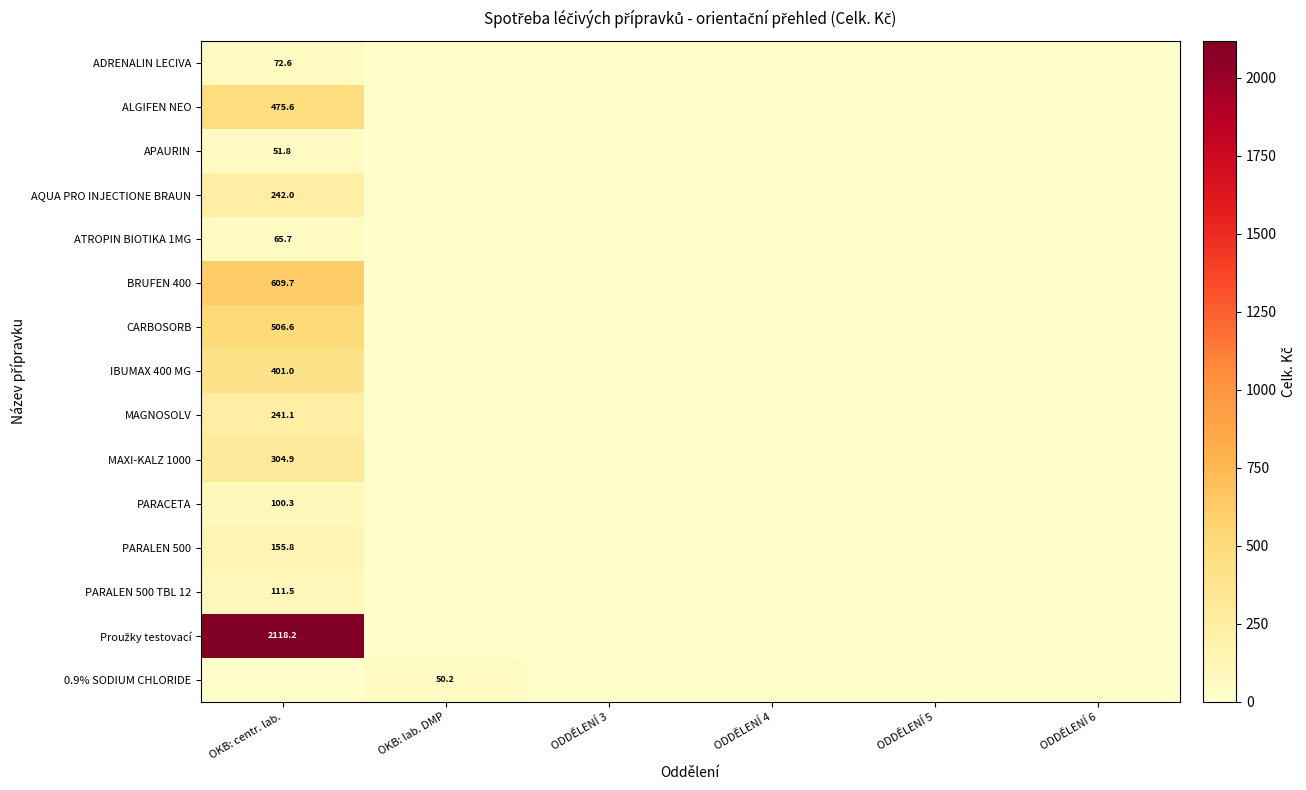

The MAGNOSOLV series shows 241.1 at OKB: centr. lab.. True or false?

True